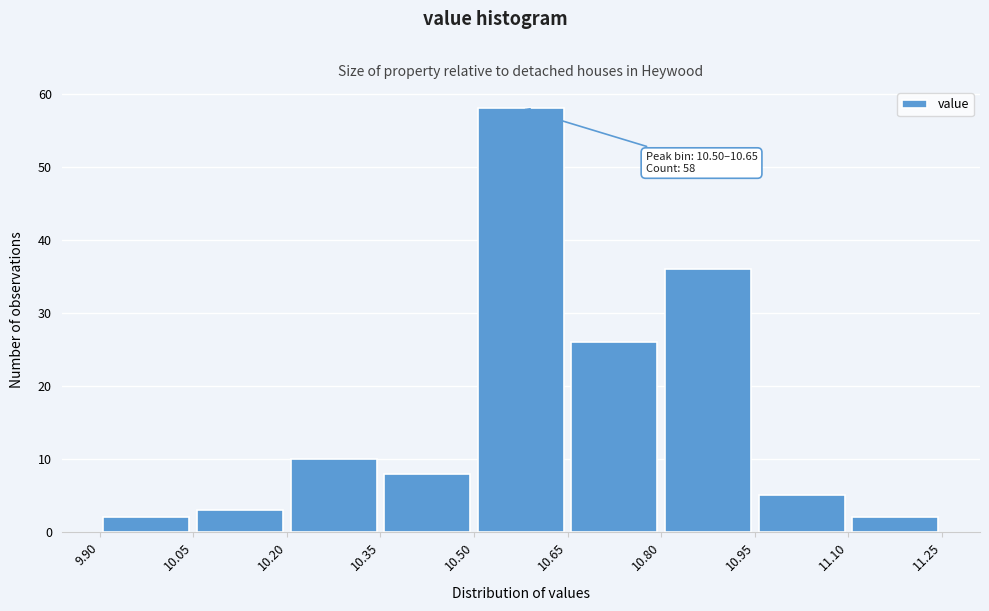

Over which range of the x-axis is the bar tallest?

10.50 to 10.65